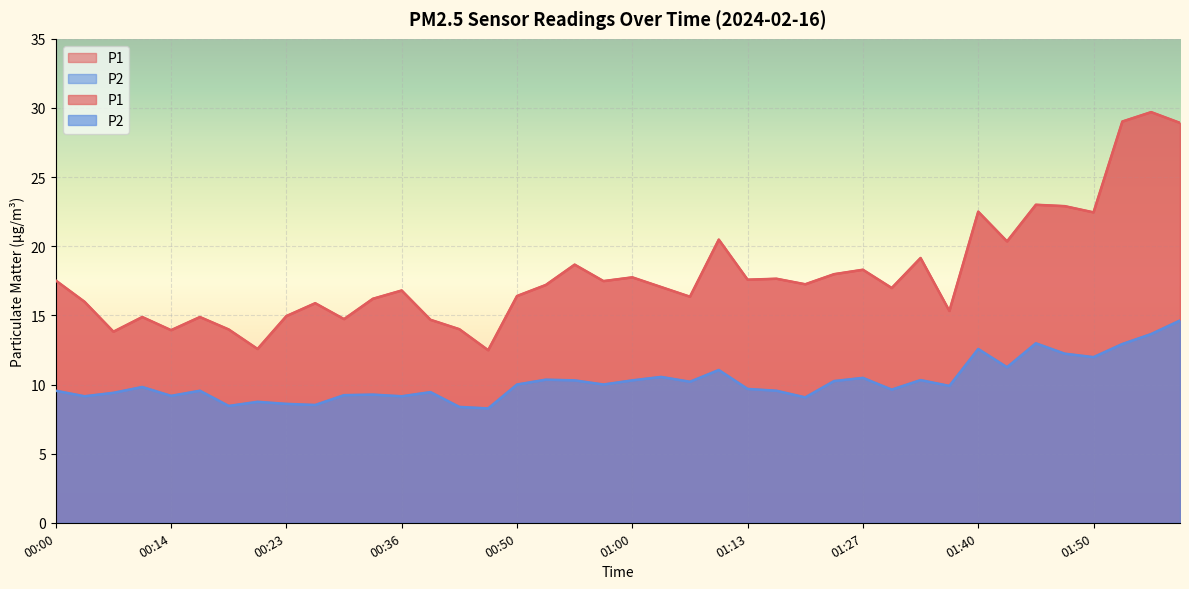

Which series has the largest total across all categories?

P1